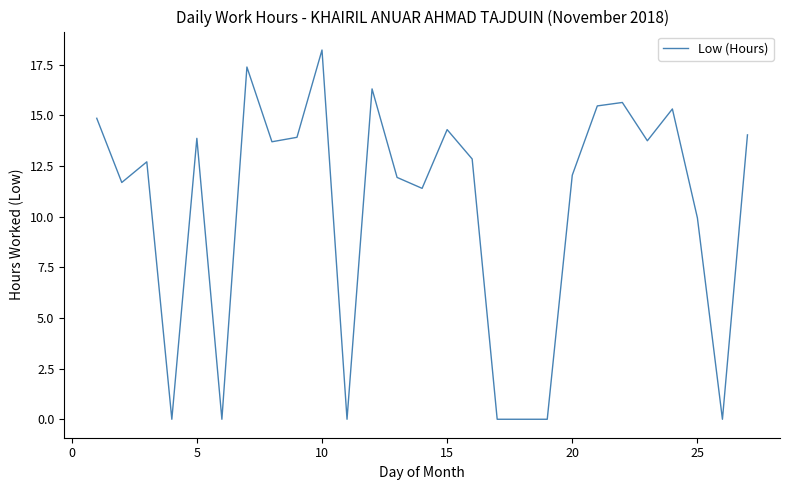

What is the average value?

10.3